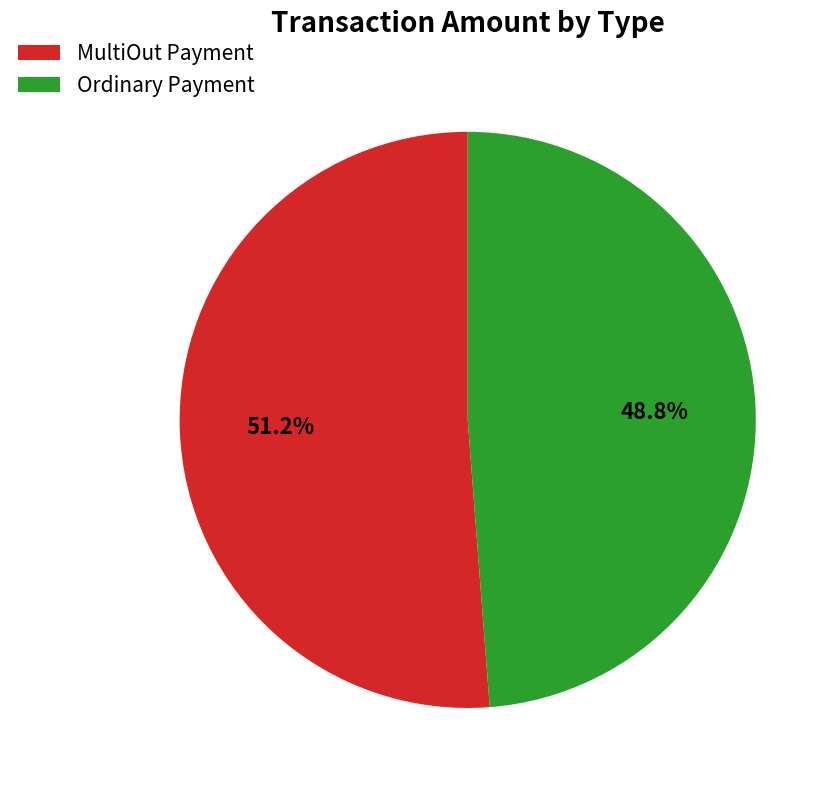

Rank the categories by value from highest to lowest.

MultiOut Payment, Ordinary Payment